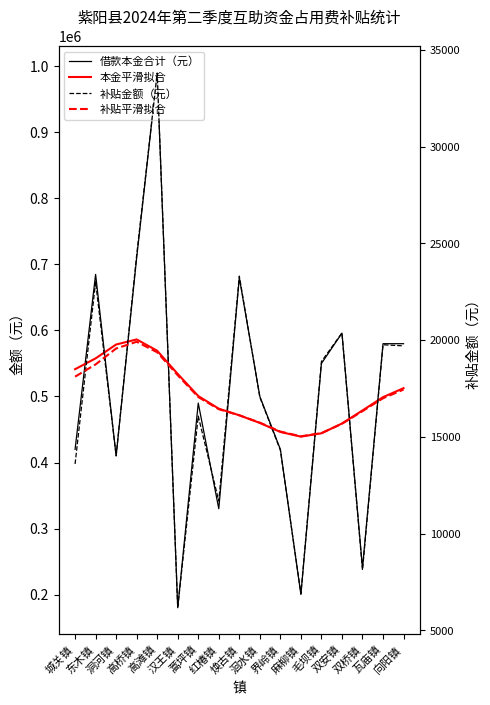

What are all the series names shown in the legend?

借款本金合计（元）, 本金平滑拟合, 补贴金额（元）, 补贴平滑拟合